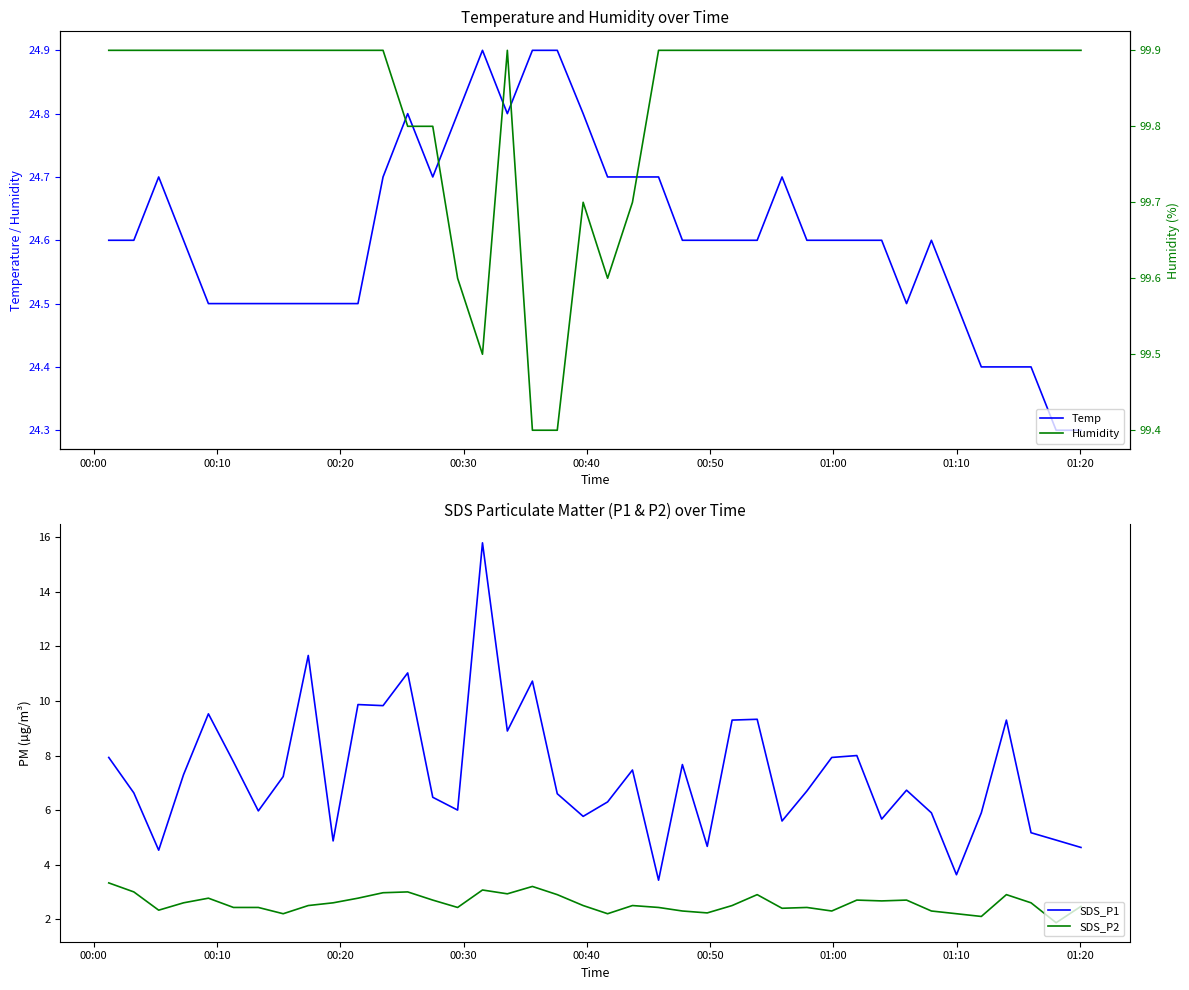

True or false: SDS_P2 and SDS_P1 cross at least once.

False